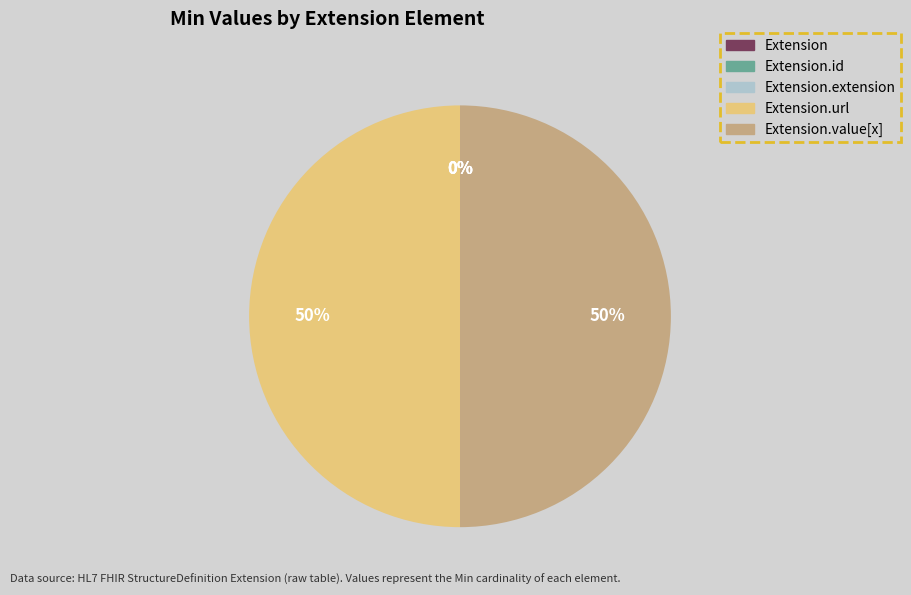

Between Extension.id and Extension.extension, which is larger?

Extension.id